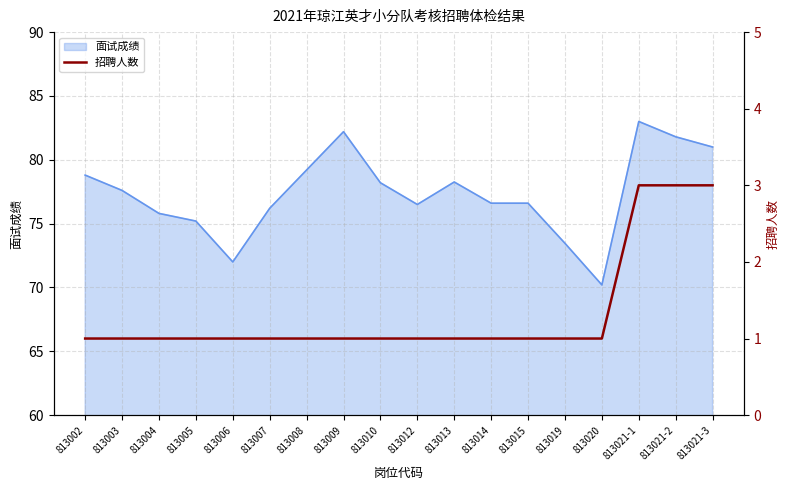

Between 813008 and 813013, which is larger?

813008